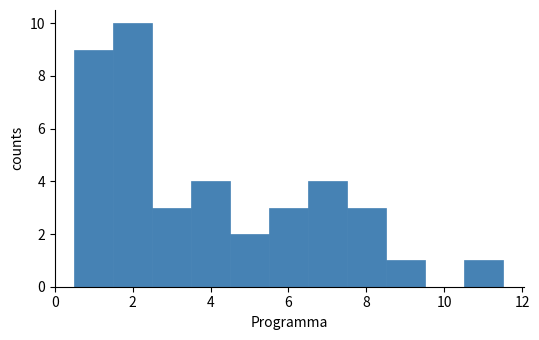

How tall is the bar that spans 3.5 to 4.5 on the x-axis? Neither the bar edges nor the heights are printed on the chart, so give them approximately, as read against the axes.

4